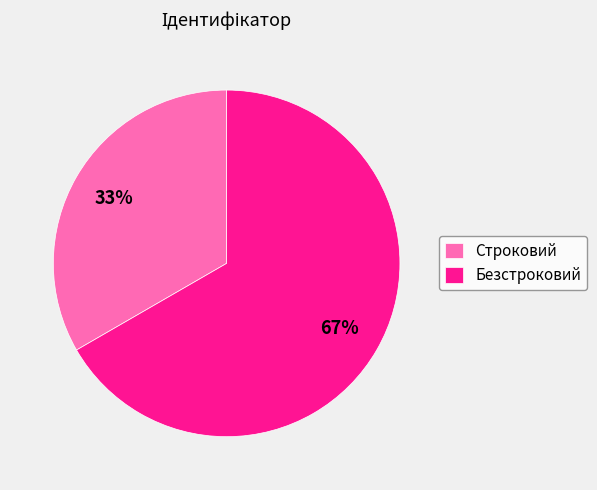

Count the number of slices in the pie.

2